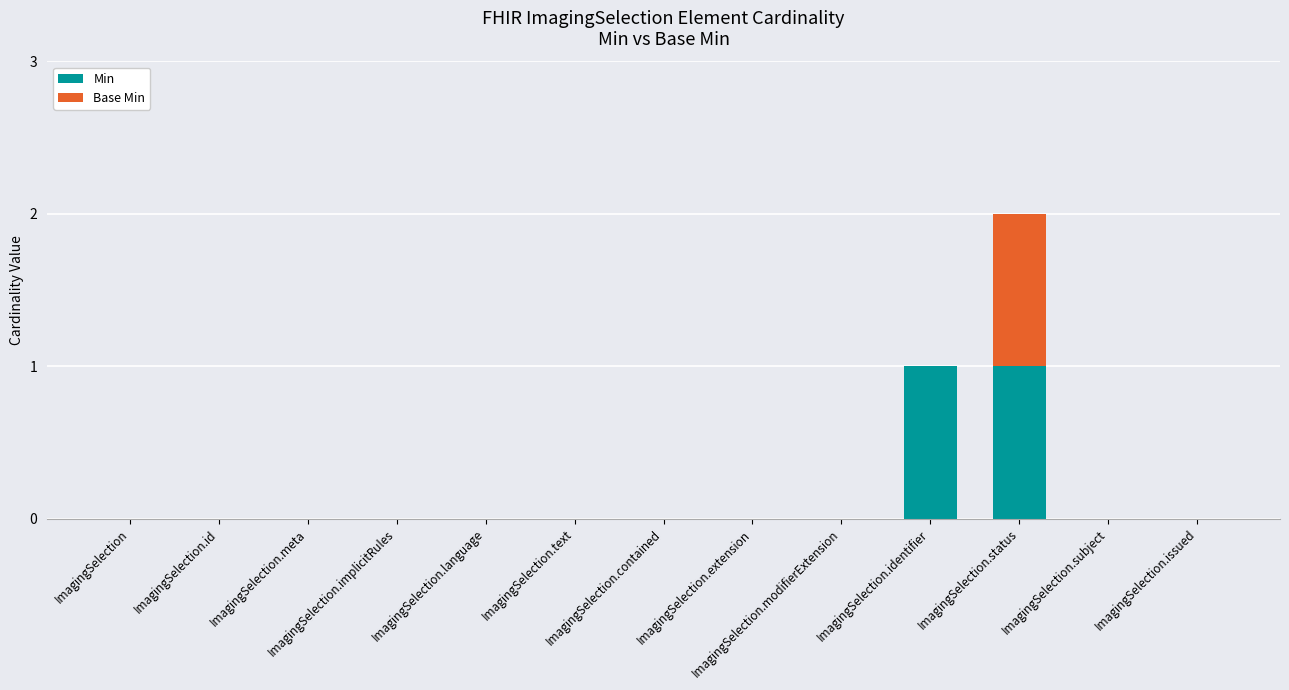

What are all the series names shown in the legend?

Min, Base Min